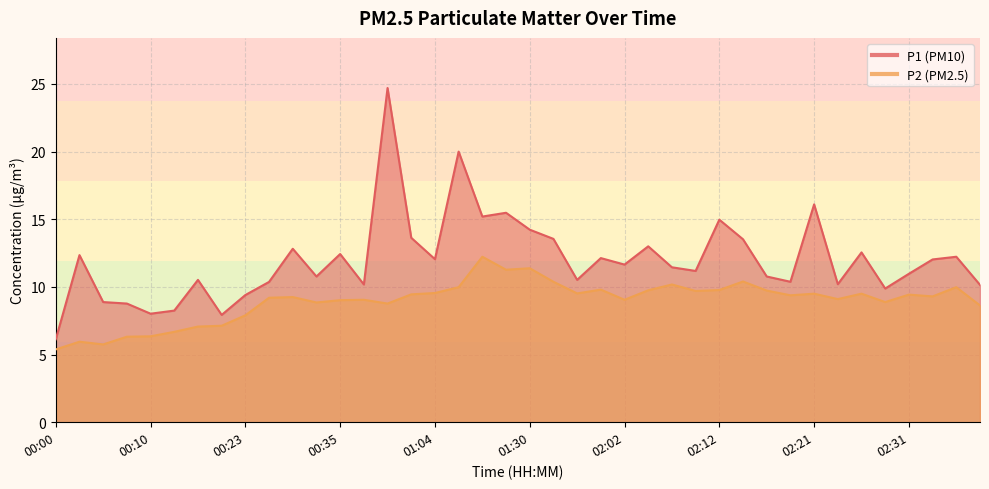

Reading left to right, transcribe all the data shown in this chart.

P1: 6.1	12.3	8.9	8.8	8.0	8.2	10.5	7.9	9.4	10.4	12.8	10.8	12.4	10.2	24.7	13.6	12.1	20.0	15.2	15.5	14.2	13.6	10.5	12.1	11.7	13.0	11.4	11.2	15.0	13.5	10.8	10.4	16.1	10.2	12.6	9.9	11.0	12.0	12.2	10.2
P2: 5.4	6.0	5.8	6.3	6.3	6.7	7.1	7.1	7.9	9.2	9.2	8.8	9.0	9.1	8.8	9.4	9.6	10.0	12.2	11.3	11.4	10.4	9.5	9.8	9.1	9.8	10.2	9.7	9.8	10.4	9.7	9.4	9.5	9.1	9.5	8.9	9.4	9.3	10.0	8.6